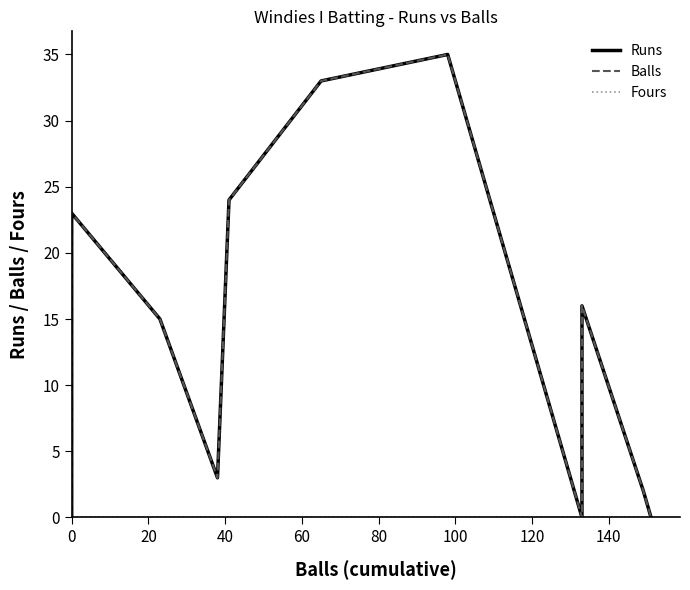

Does the chart display data point markers on the line(s)?

No